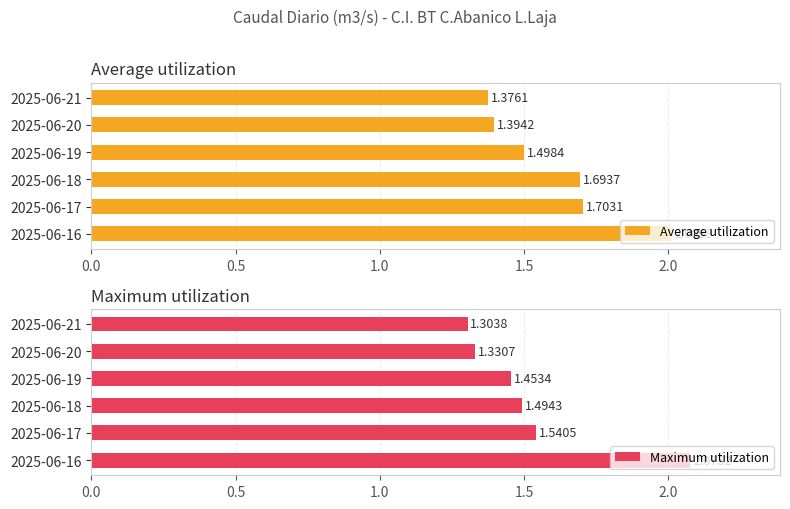

What is the difference between the maximum and second lowest values in the Maximum utilization series?

0.7